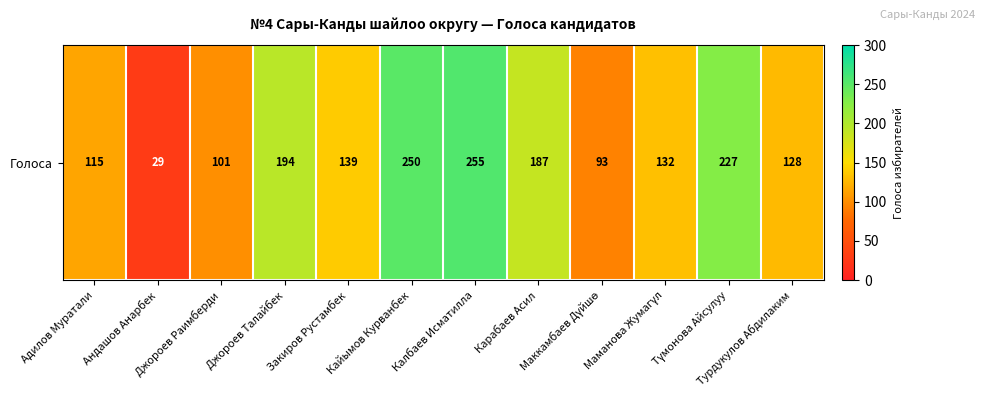

Reading right to left, extract all data points from this chart.

Турдукулов Абдилаким=128	Түмонова Айсулуу=227	Маманова Жумагүл=132	Маккамбаев Дүйшө=93	Карабаев Асил=187	Калбаев Исматилла=255	Кайымов Курванбек=250	Закиров Рустамбек=139	Джороев Талайбек=194	Джороев Раимберди=101	Андашов Анарбек=29	Адилов Муратали=115